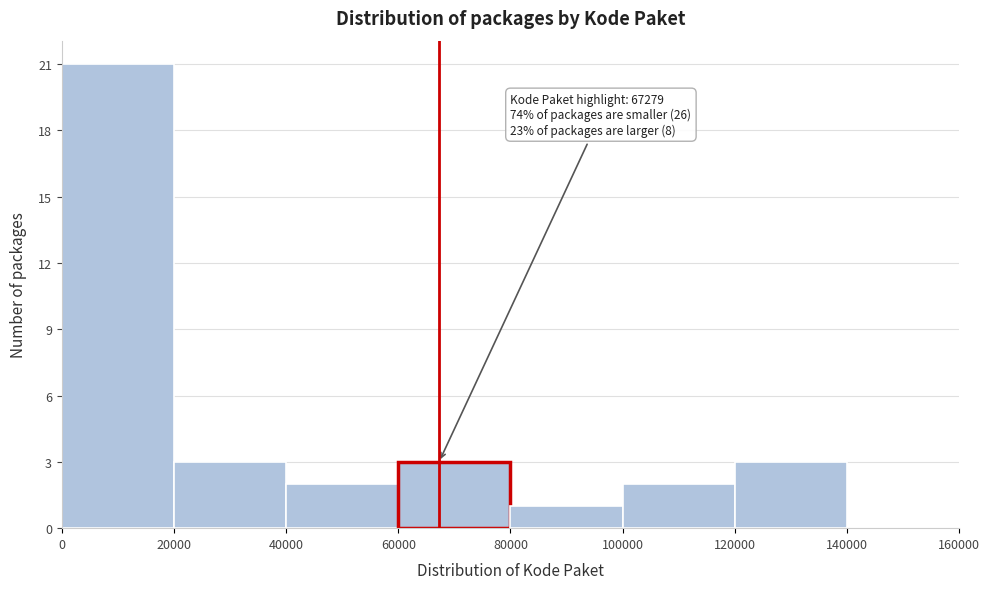

Over which range of the x-axis is the bar tallest?

0 to 20000